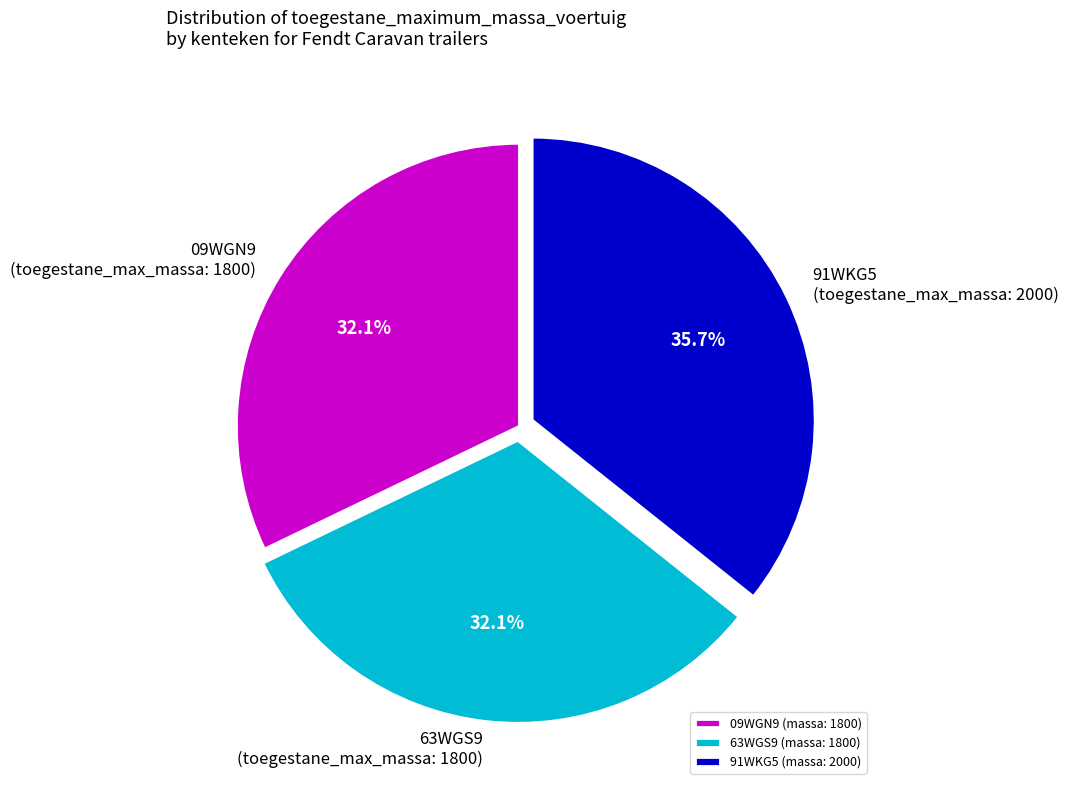

Between 91WKG5 (massa: 2000) and 63WGS9 (massa: 1800), which is larger?

91WKG5 (massa: 2000)